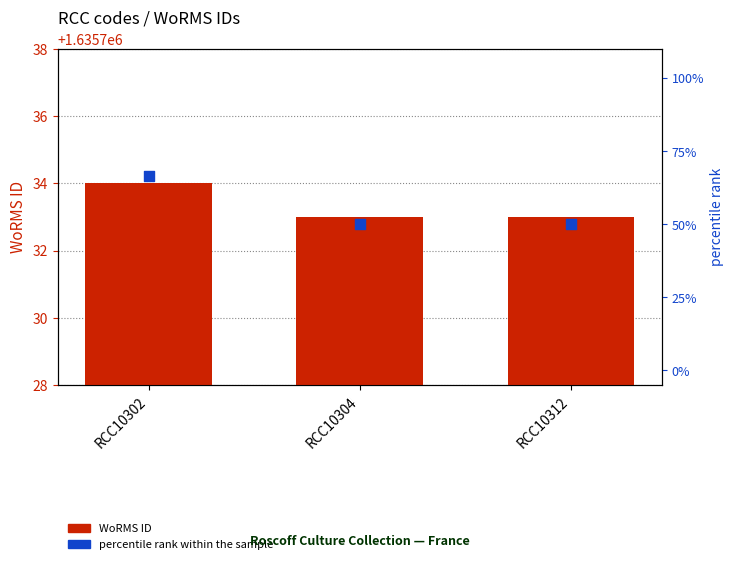

Is the value of percentile rank within the sample at RCC10312 greater than the value of WoRMS ID at RCC10304?

No